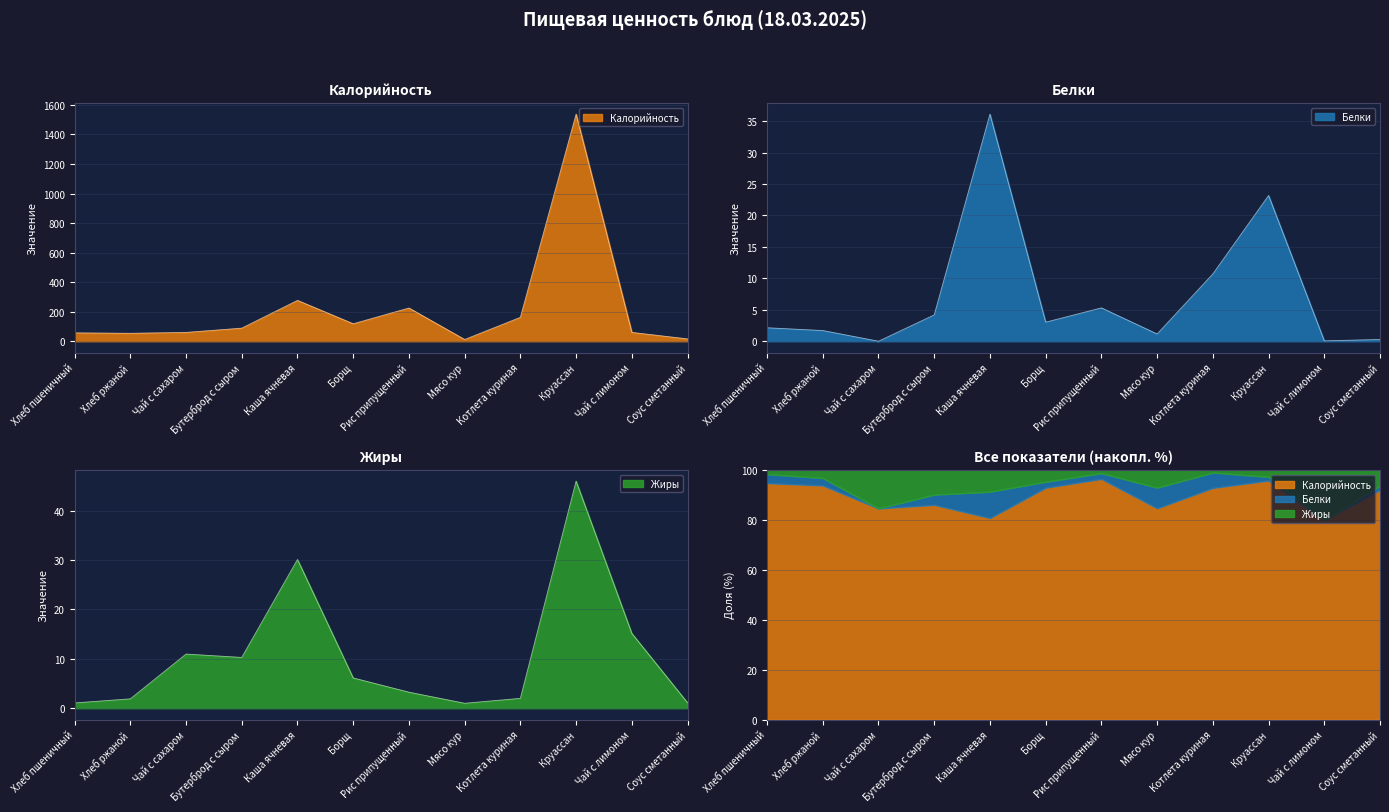

The value of Калорийность at Чай с лимоном is 59.9. True or false?

True